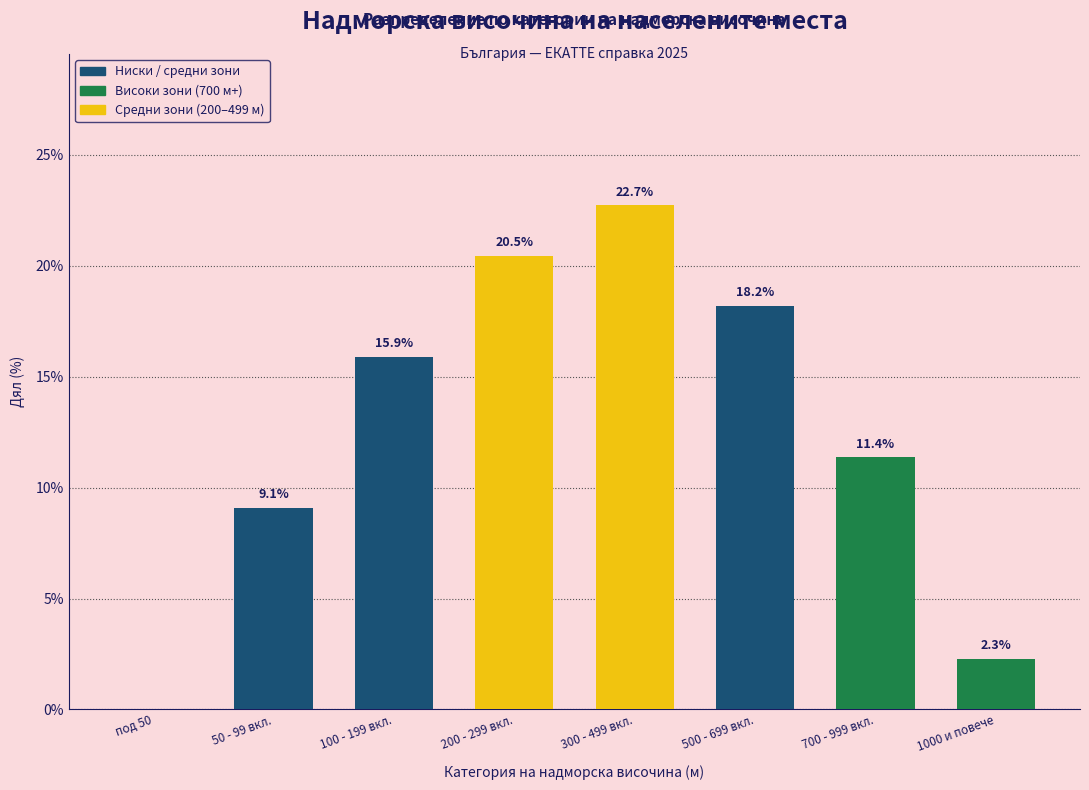

Reading left to right, transcribe all the data shown in this chart.

под 50=0.0	50 - 99 вкл.=9.1	100 - 199 вкл.=15.9	200 - 299 вкл.=20.5	300 - 499 вкл.=22.7	500 - 699 вкл.=18.2	700 - 999 вкл.=11.4	1000 и повече=2.3